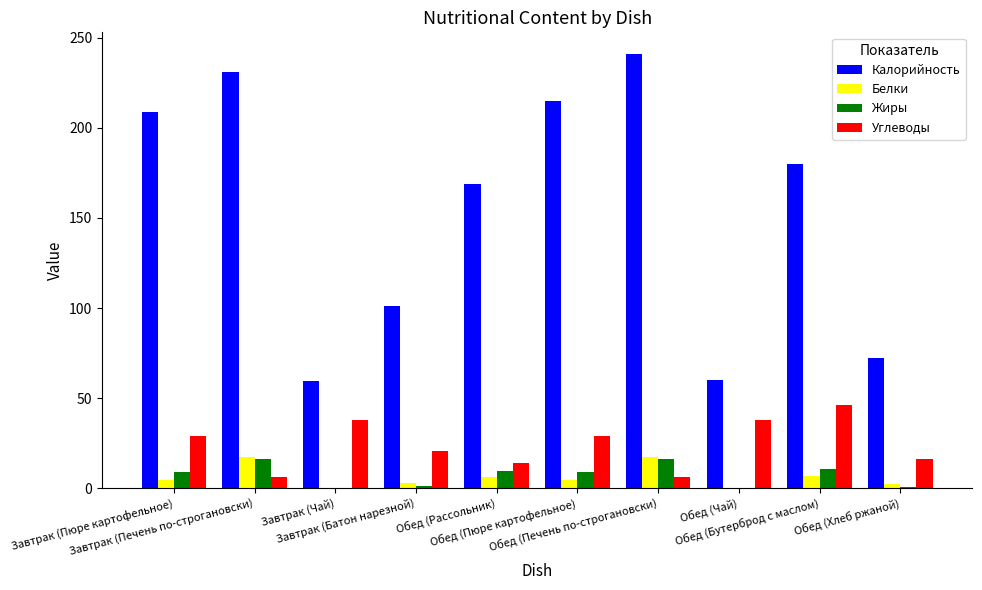

What are all the series names shown in the legend?

Калорийность, Белки, Жиры, Углеводы